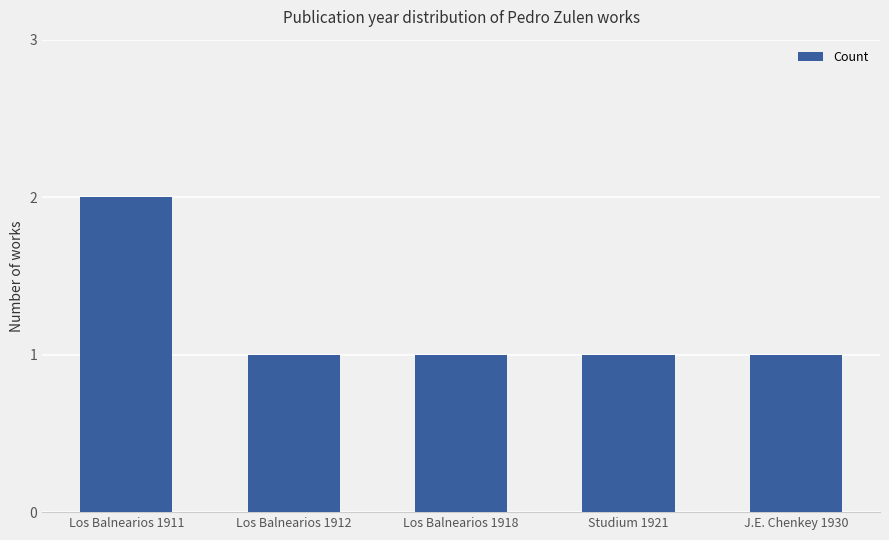

Are the bars grouped side by side (vs. stacked)?

No